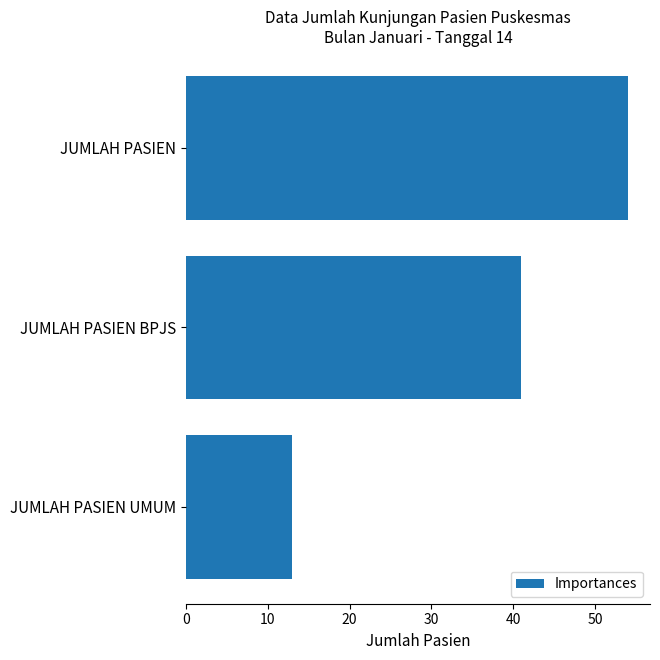

Where is the data nearest to the value 33?

JUMLAH PASIEN BPJS